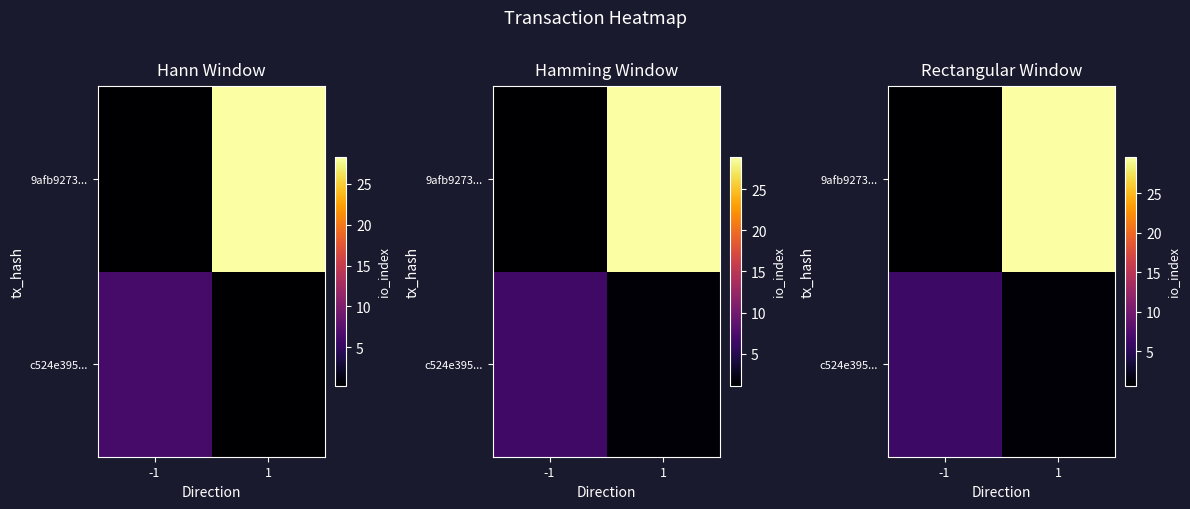

Rank the categories by row_0 value from lowest to highest.

1, -1